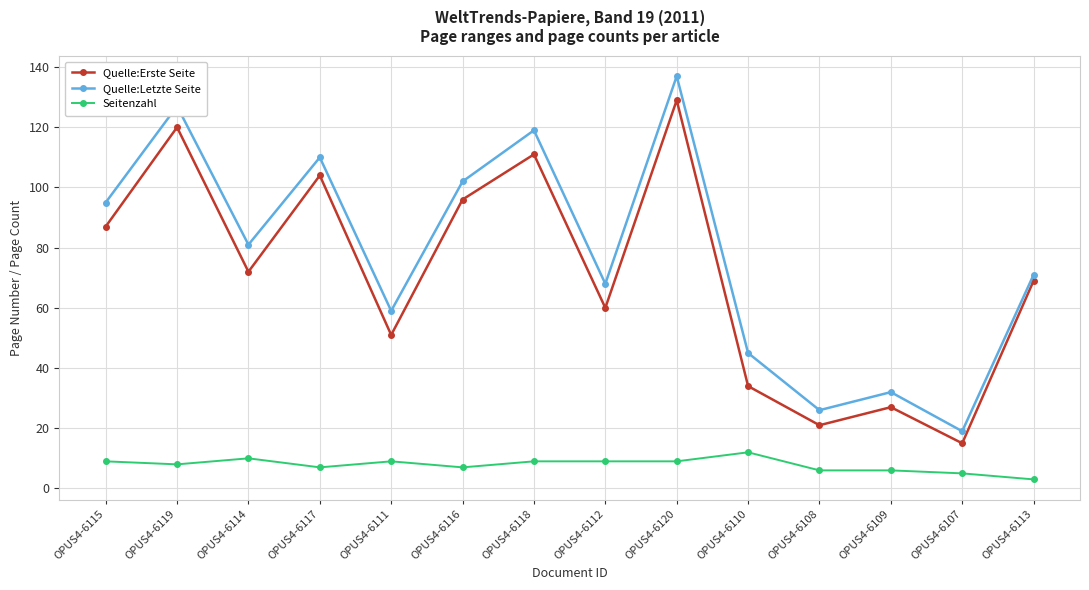

Which series changed the most between OPUS4-6116 and OPUS4-6109?

Quelle:Letzte Seite